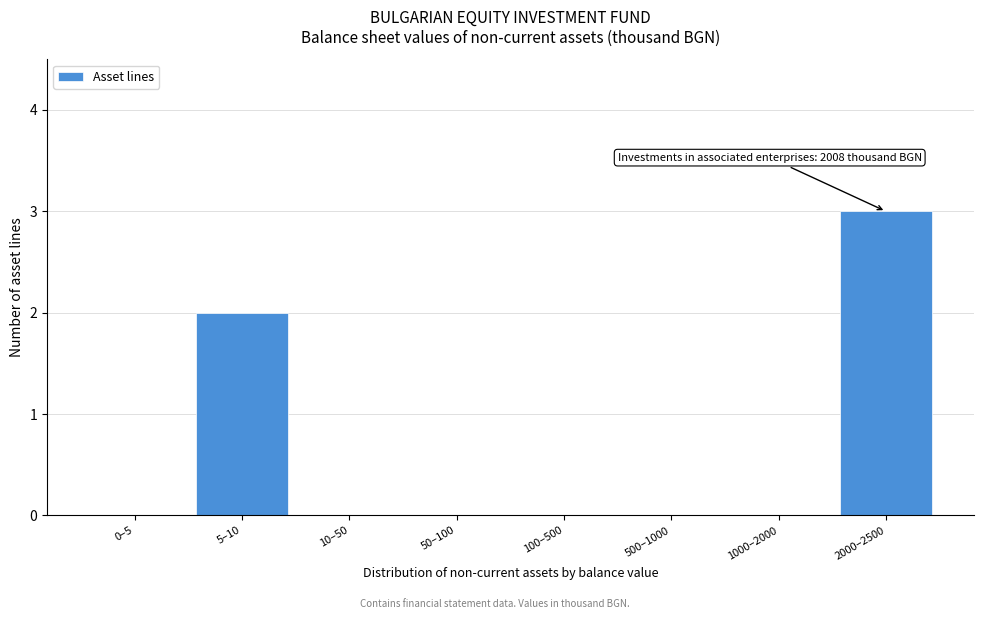

Reading left to right, transcribe all the data shown in this chart.

0–5=0	5–10=2	10–50=0	50–100=0	100–500=0	500–1000=0	1000–2000=0	2000–2500=3